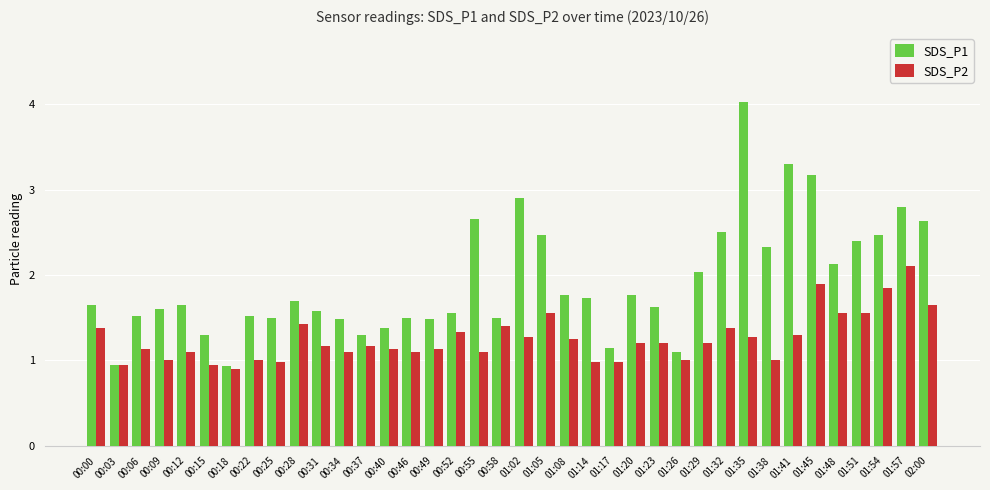

How many values in the SDS_P1 series exceed 1?

36